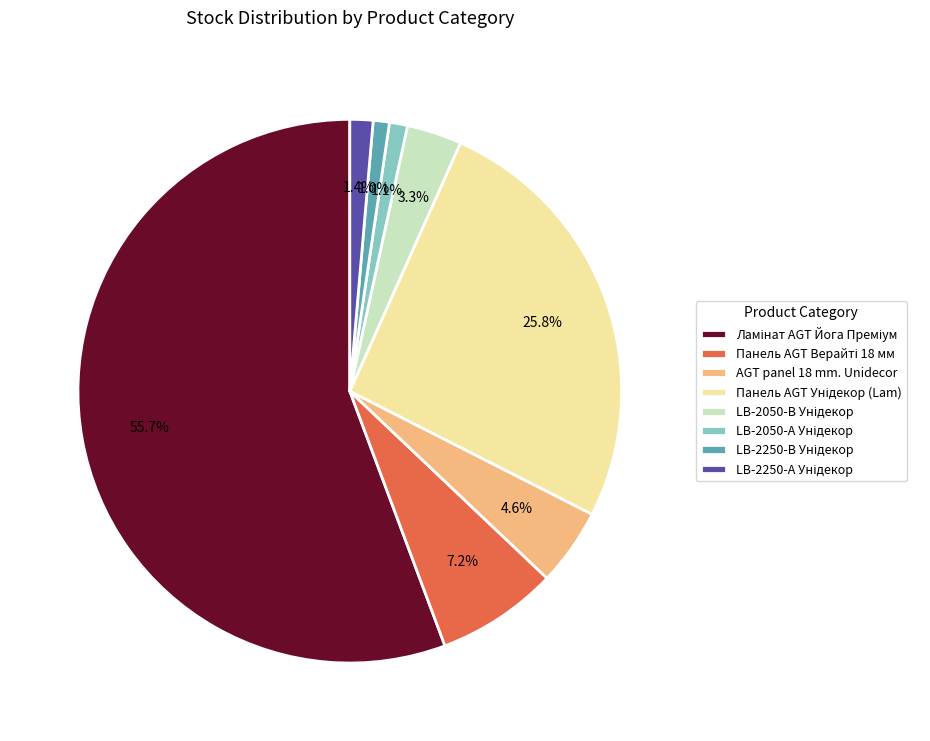

Does any single category account for the majority?

Yes